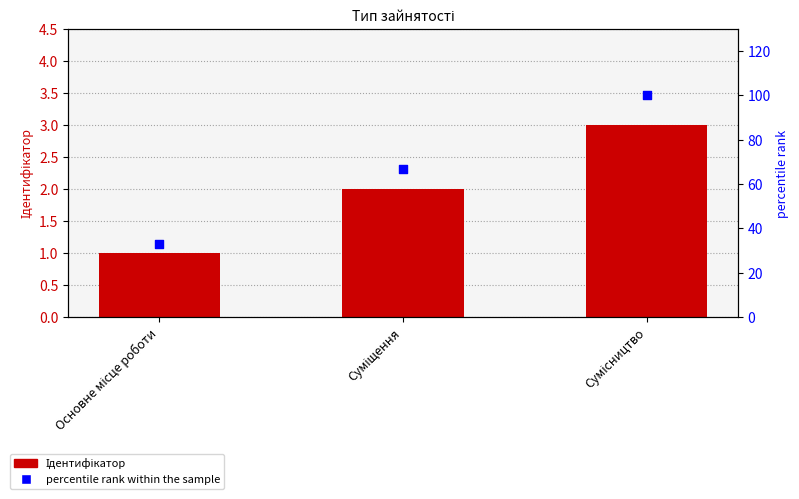

At which category is the sum across all series the highest?

Сумісництво